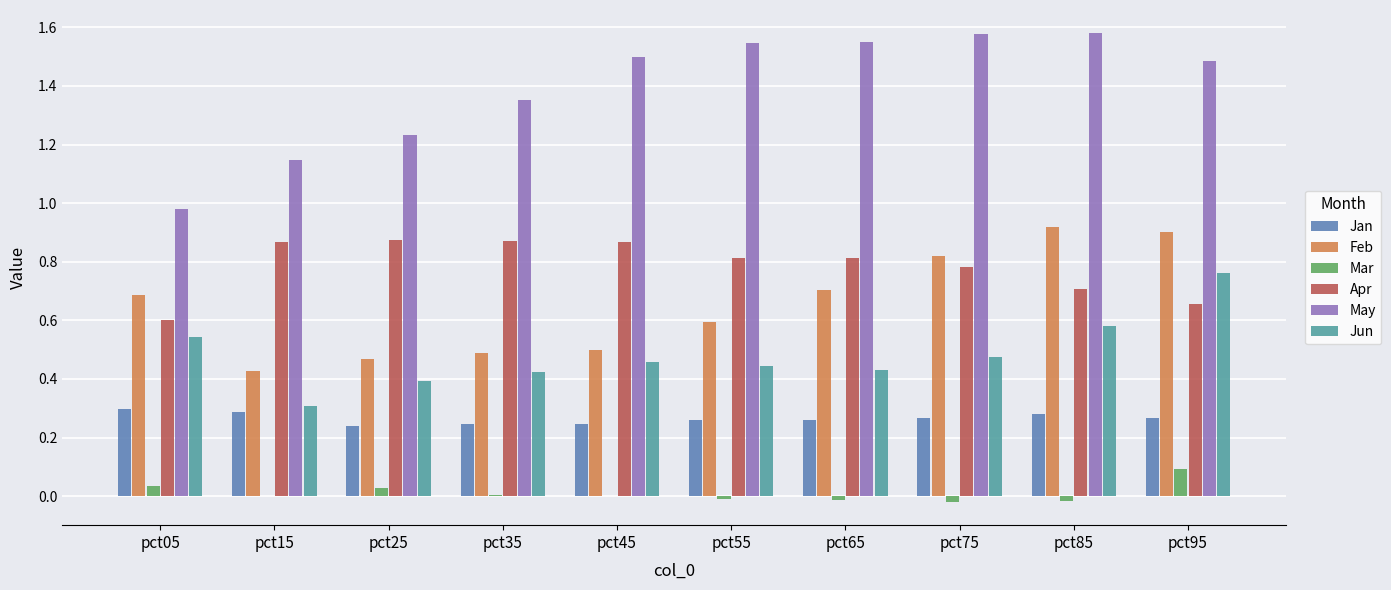

How many data points does each series have?

10